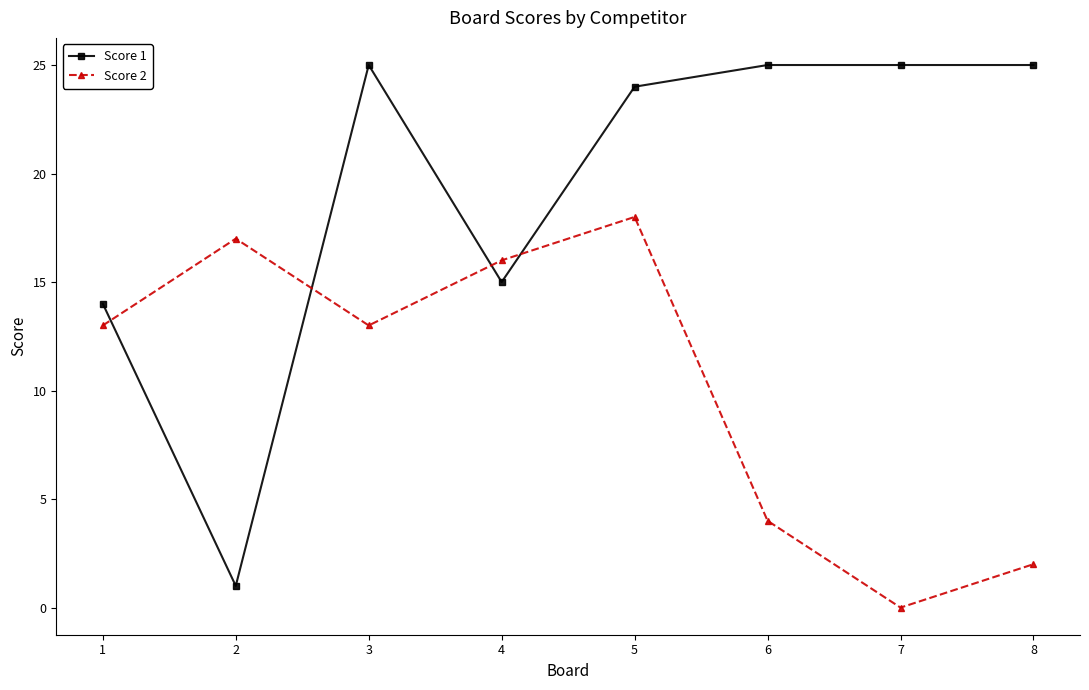

Which series has the largest total across all categories?

Score 1